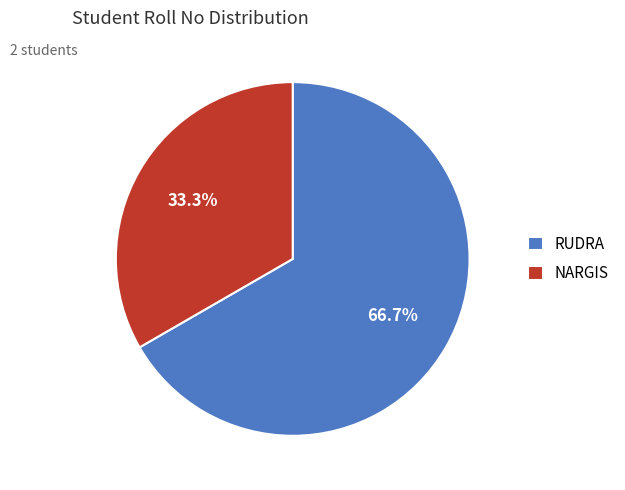

Between NARGIS and RUDRA, which is larger?

RUDRA